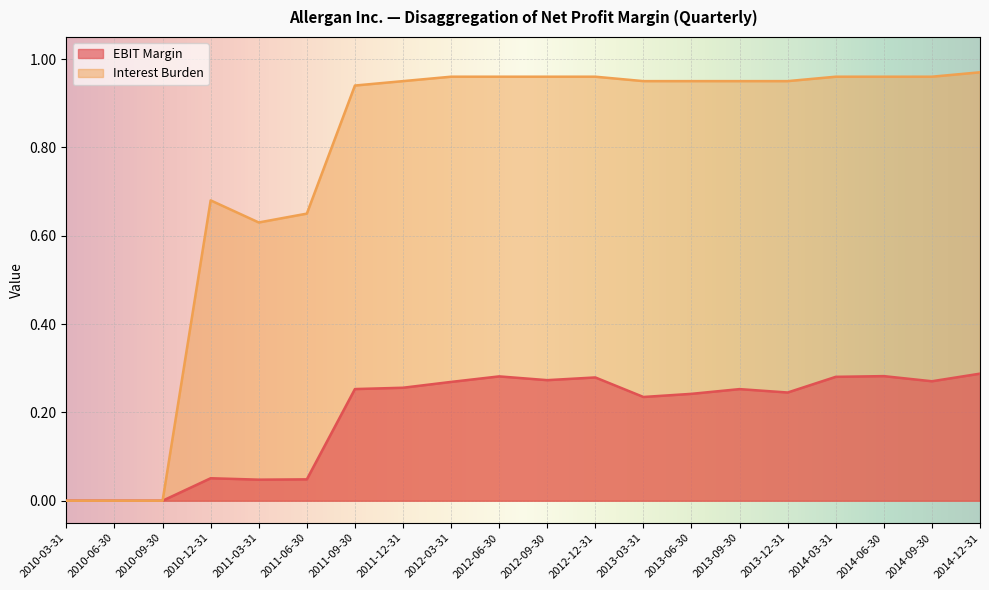

How many interior local peaks does the EBIT Margin series have?

5